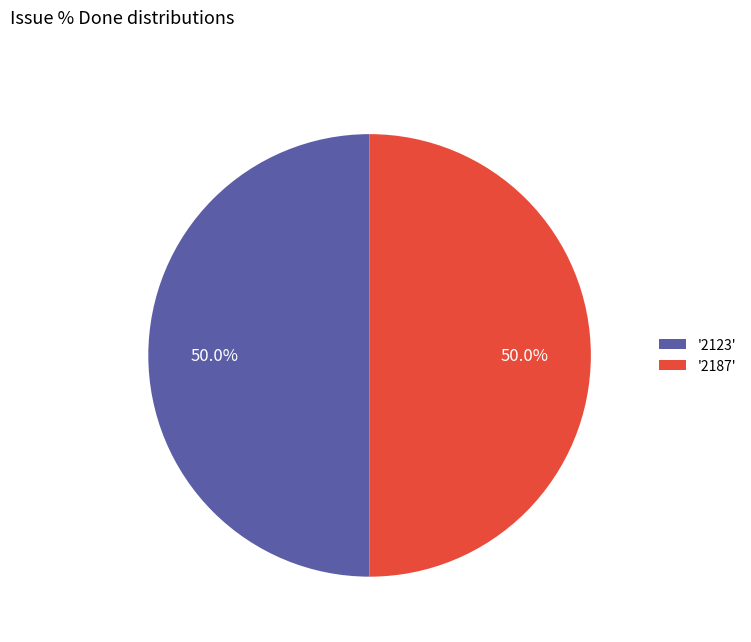

How many slices are in this pie chart?

2